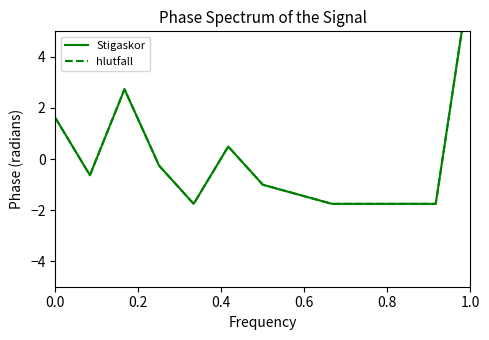

What are all the series names shown in the legend?

Stigaskor, hlutfall